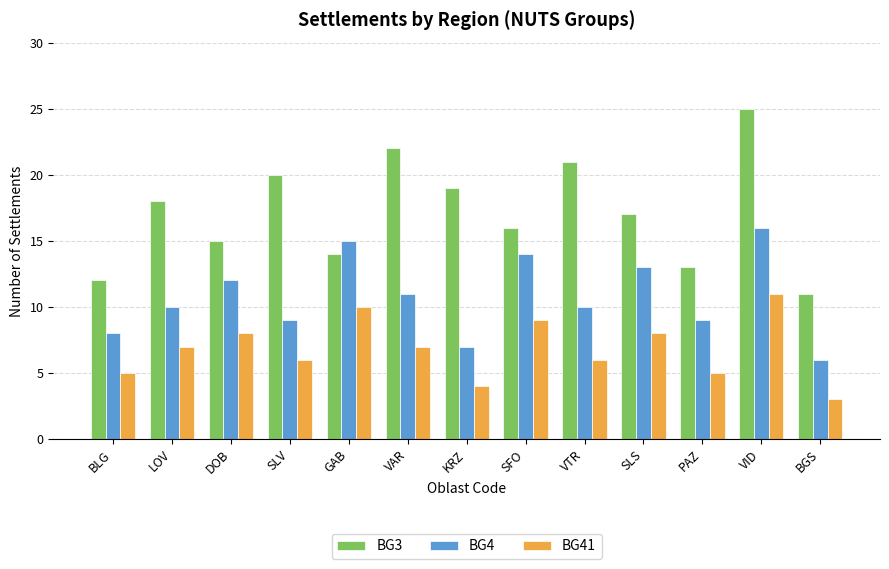

What is the difference between the highest and lowest values at VAR?

15